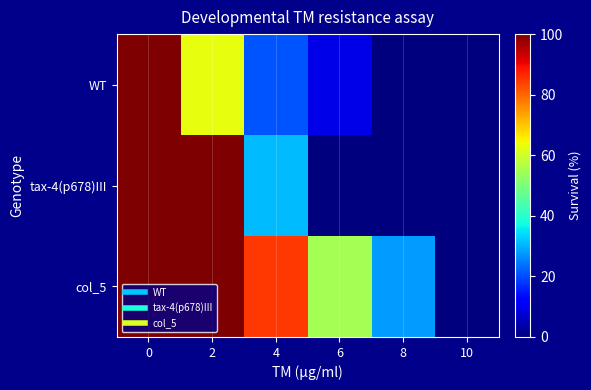

Reading left to right, list all the values displayed in this chart.

WT: 0=100	2=63	4=21	6=9	8=0	10=0
tax-4(p678)III: 0=100	2=100	4=31	6=0	8=0	10=0
col_5: 0=100	2=100	4=85	6=55	8=28	10=0